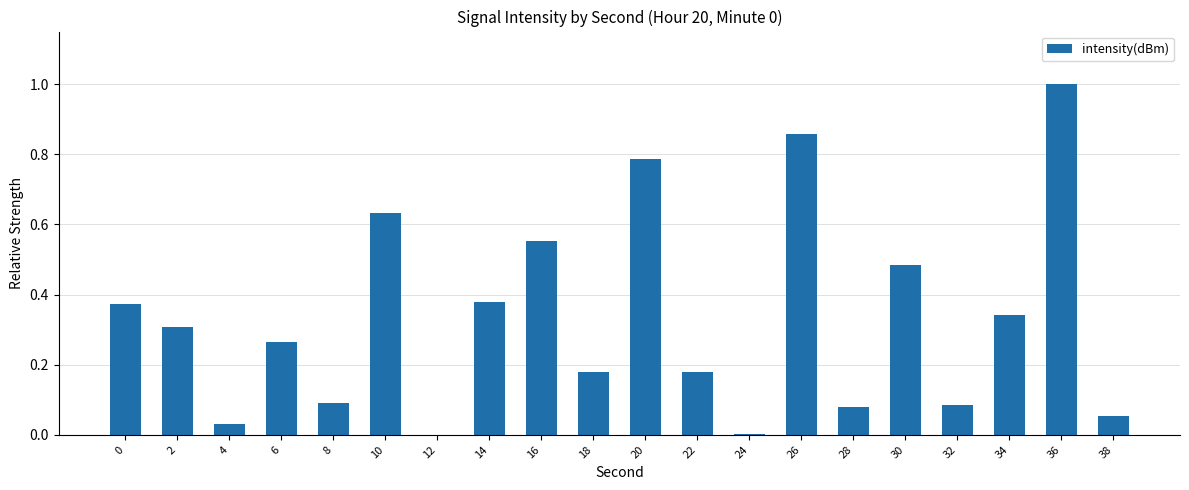

How many data points does each series have?

20